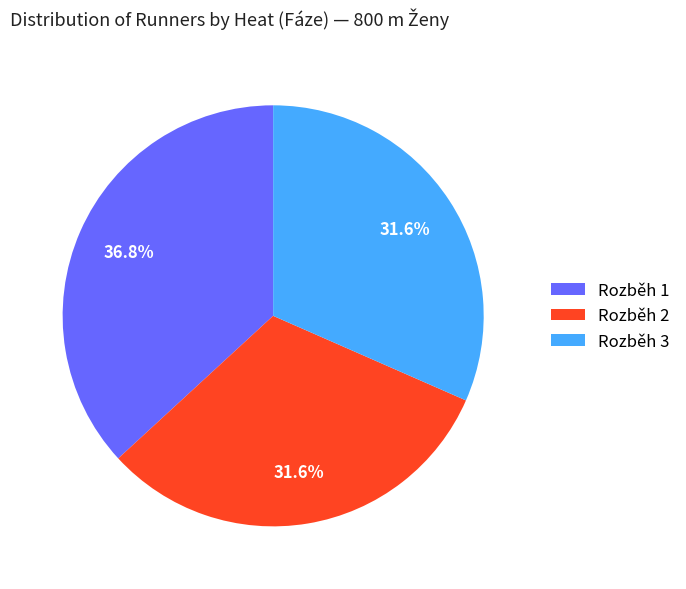

Is there a majority slice in this chart?

No